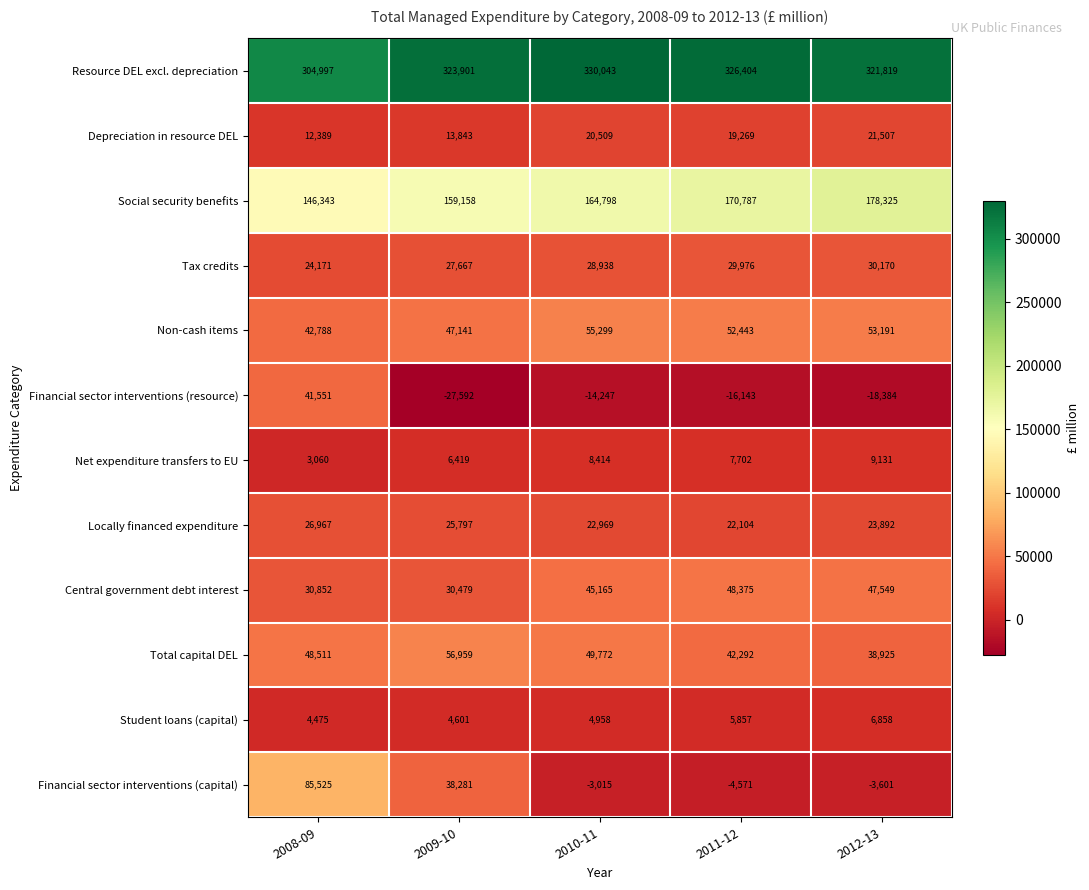

Which series changed the most between 2009-10 and 2010-11?

Financial sector interventions (capital)